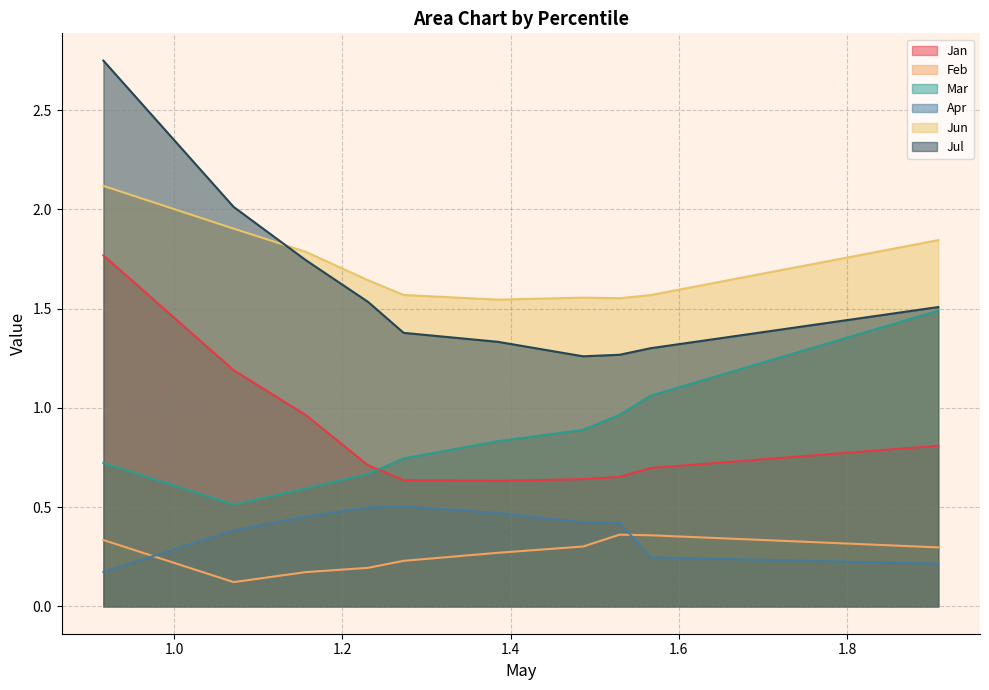

What is the maximum value for Feb?

0.4